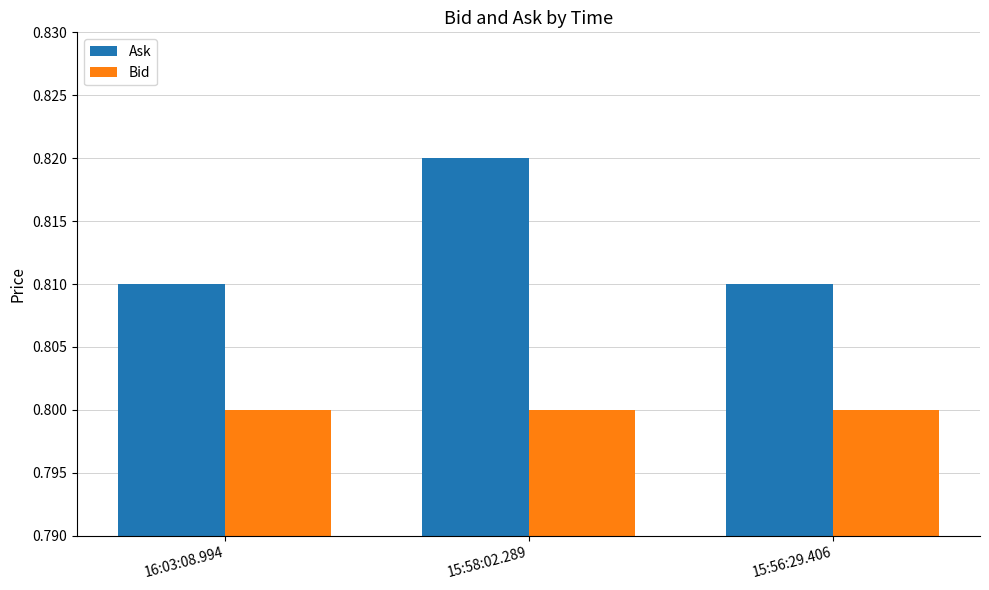

Rank the series by their maximum value, from highest to lowest.

Ask, Bid